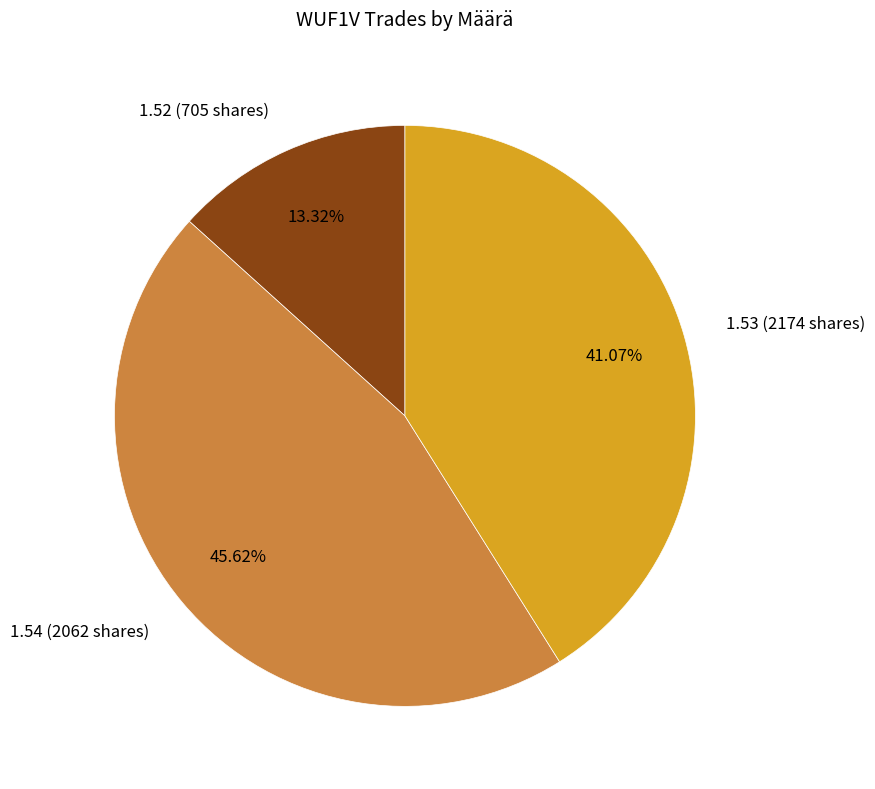

Combined, do 1.53 (2174 shares) and 1.54 (2062 shares) account for over 50%?

Yes